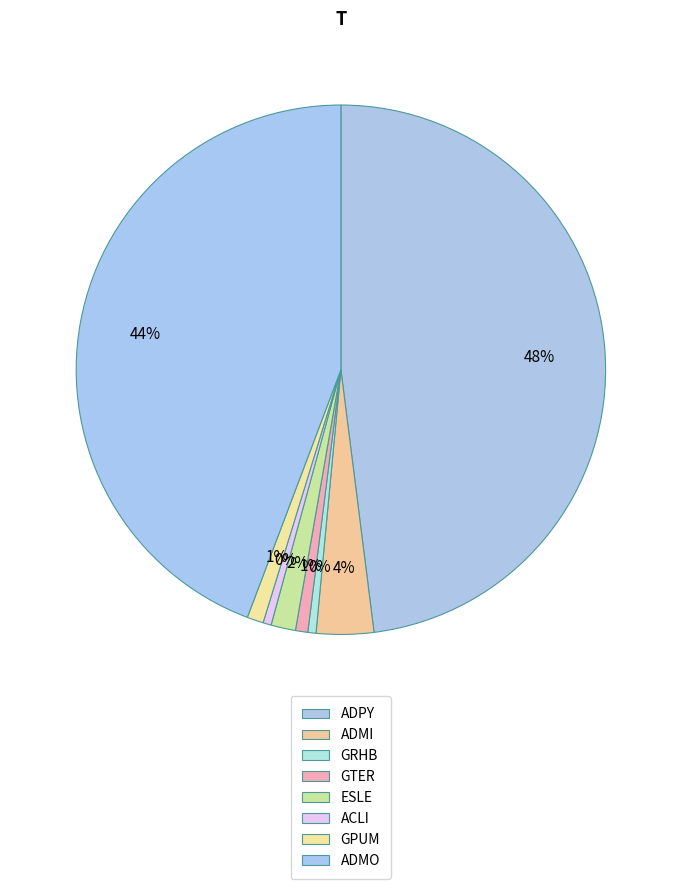

Does ADMI represent more than half of the total?

No